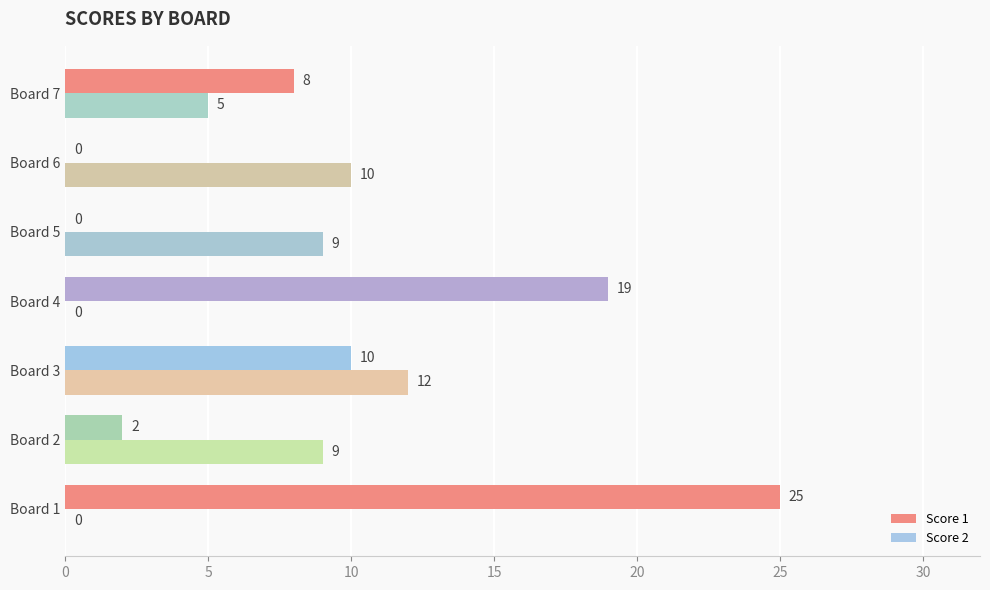

What is the total value across all series at Board 1?

25